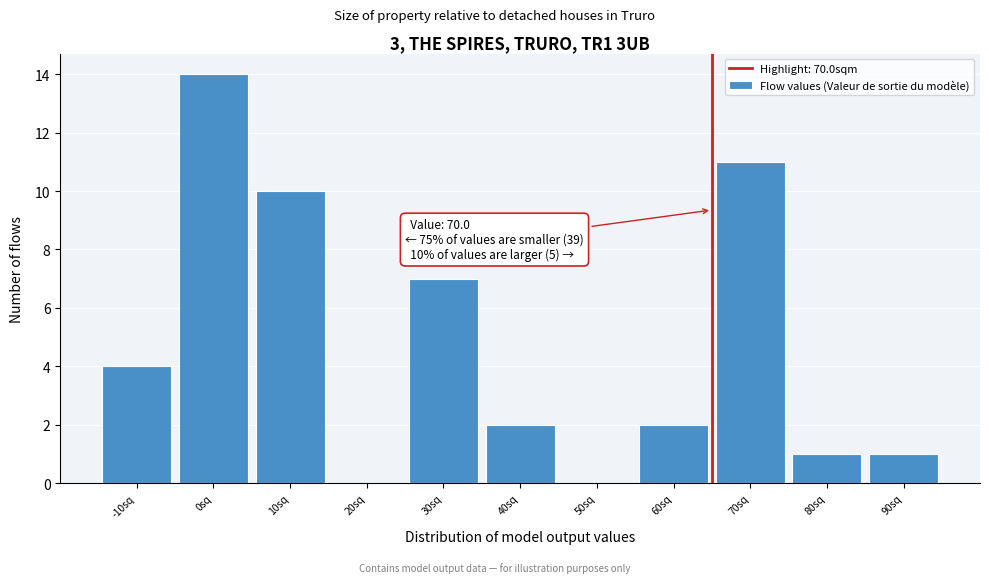

Reading left to right, what are all the values shown in this chart?

-10sq=4	0sq=14	10sq=10	20sq=0	30sq=7	40sq=2	50sq=0	60sq=2	70sq=11	80sq=1	90sq=1